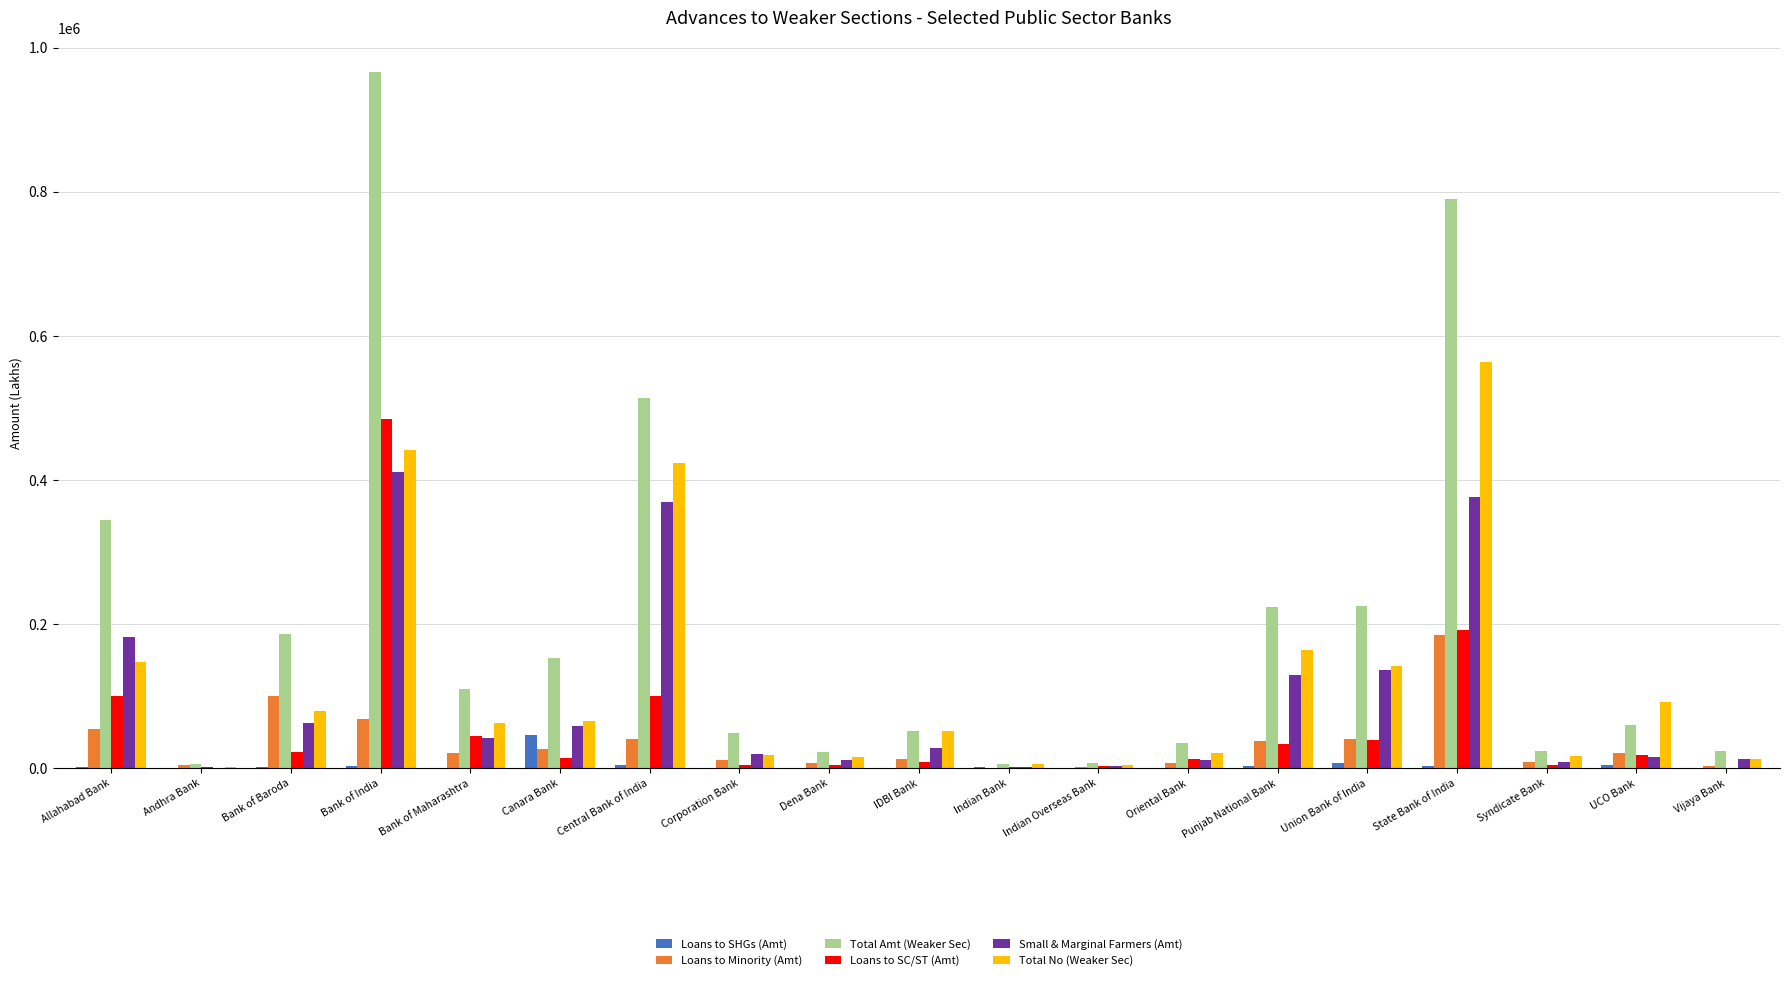

The value of Loans to Minority (Amt) at Bank of India is 67781.0. True or false?

True